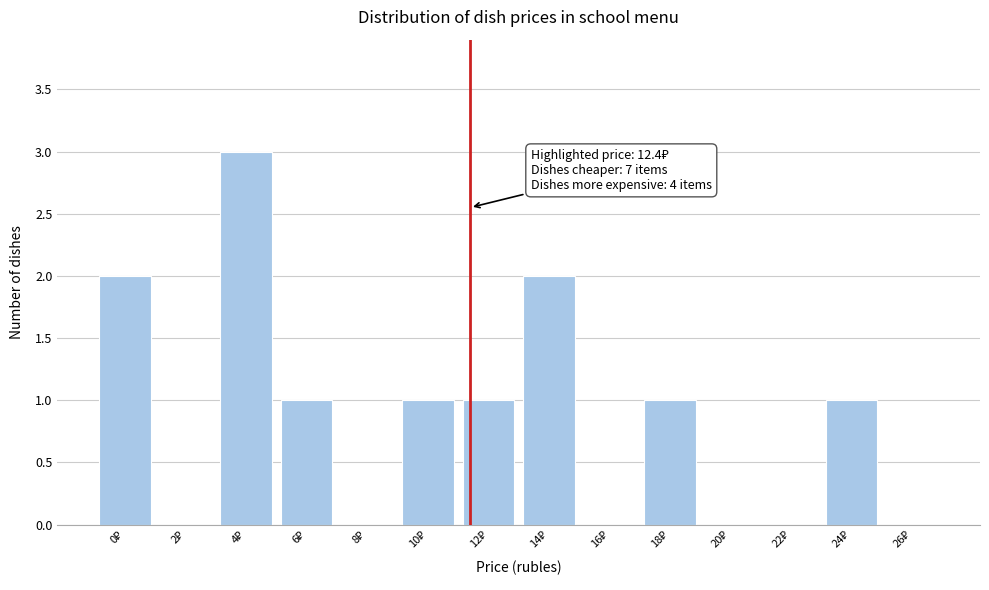

What is the sum of all values?

12